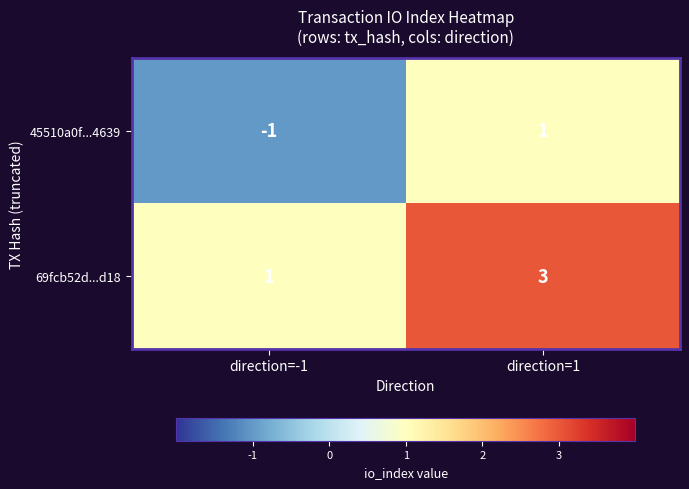

The value of 69fcb52d...d18 at direction=1 is 4. True or false?

False